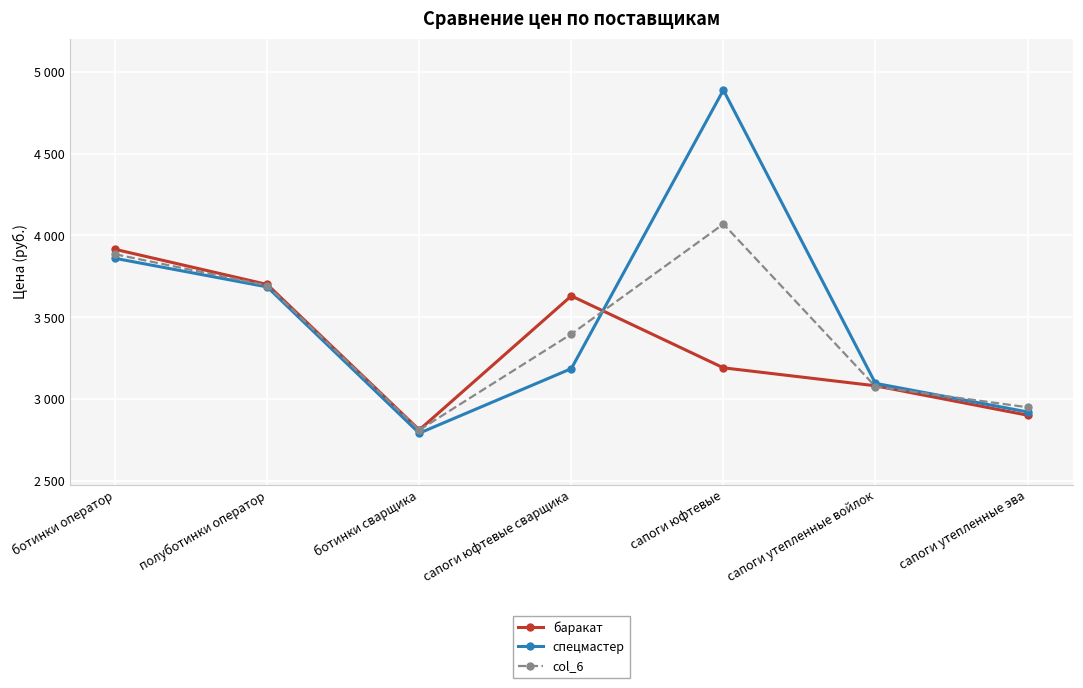

Where is the first local maximum for col_6?

сапоги юфтевые